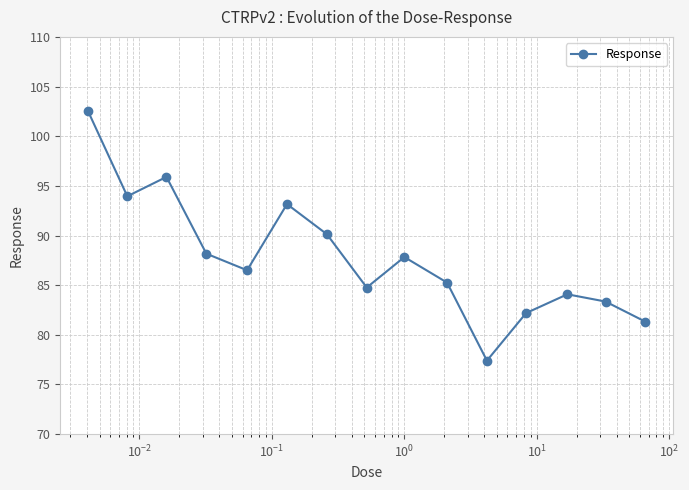

What is the value of the 1st point from the left?

102.5